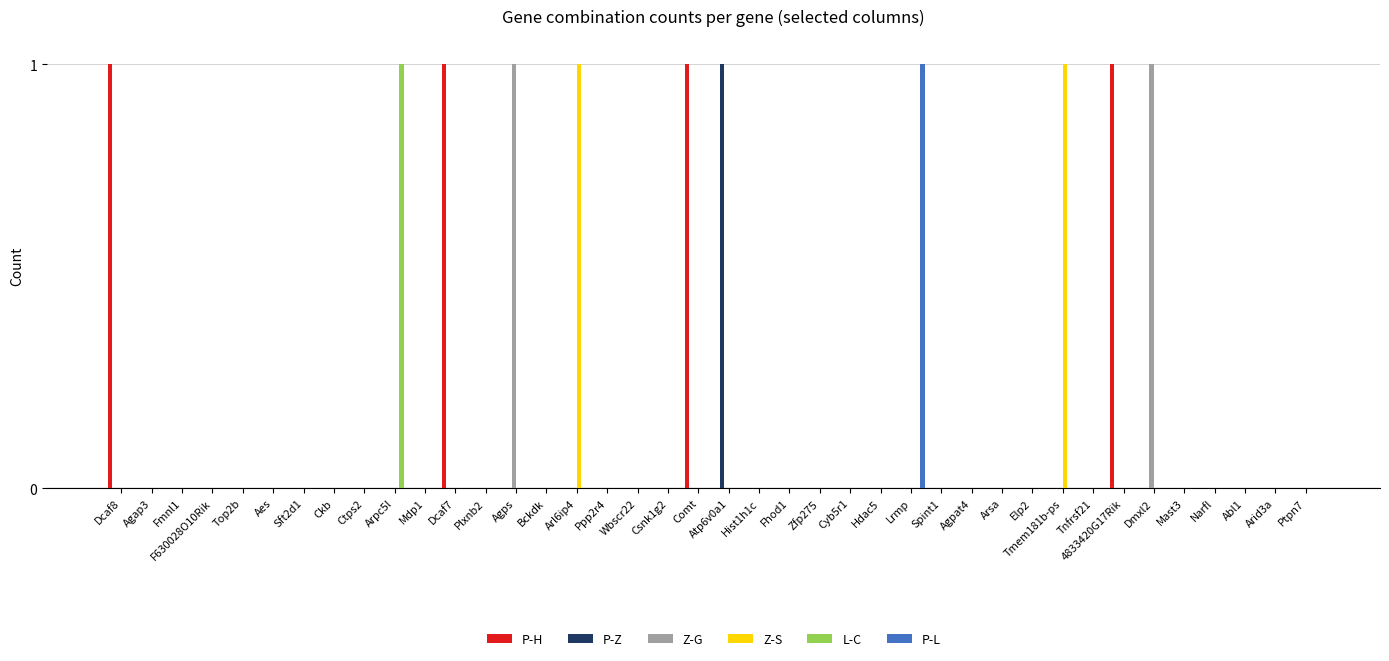

Reading left to right, list all the values displayed in this chart.

P-H: 1	0	0	0	0	0	0	0	0	0	0	1	0	0	0	0	0	0	0	1	0	0	0	0	0	0	0	0	0	0	0	0	0	1	0	0	0	0	0	0
P-Z: 0	0	0	0	0	0	0	0	0	0	0	0	0	0	0	0	0	0	0	0	1	0	0	0	0	0	0	0	0	0	0	0	0	0	0	0	0	0	0	0
Z-G: 0	0	0	0	0	0	0	0	0	0	0	0	0	1	0	0	0	0	0	0	0	0	0	0	0	0	0	0	0	0	0	0	0	0	1	0	0	0	0	0
Z-S: 0	0	0	0	0	0	0	0	0	0	0	0	0	0	0	1	0	0	0	0	0	0	0	0	0	0	0	0	0	0	0	1	0	0	0	0	0	0	0	0
L-C: 0	0	0	0	0	0	0	0	0	1	0	0	0	0	0	0	0	0	0	0	0	0	0	0	0	0	0	0	0	0	0	0	0	0	0	0	0	0	0	0
P-L: 0	0	0	0	0	0	0	0	0	0	0	0	0	0	0	0	0	0	0	0	0	0	0	0	0	0	1	0	0	0	0	0	0	0	0	0	0	0	0	0